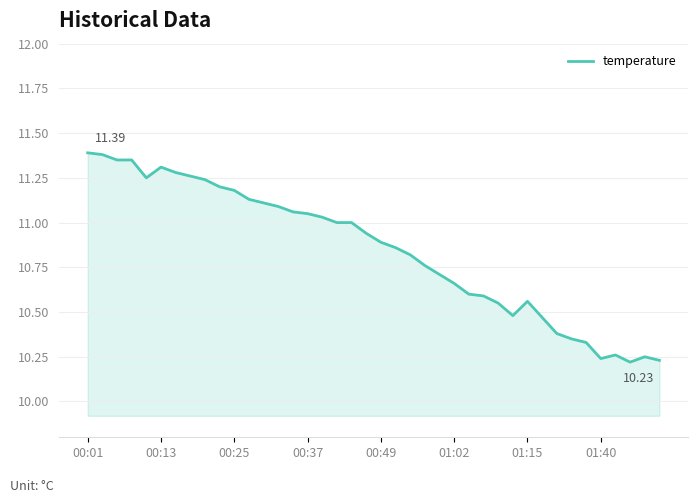

What is the difference between the maximum and minimum values?

1.2